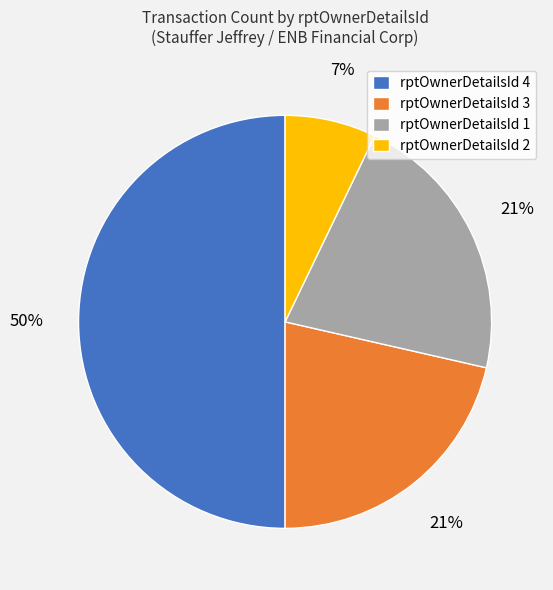

To the nearest percent, what is the difference between the largest and smallest slice percentages?

43%